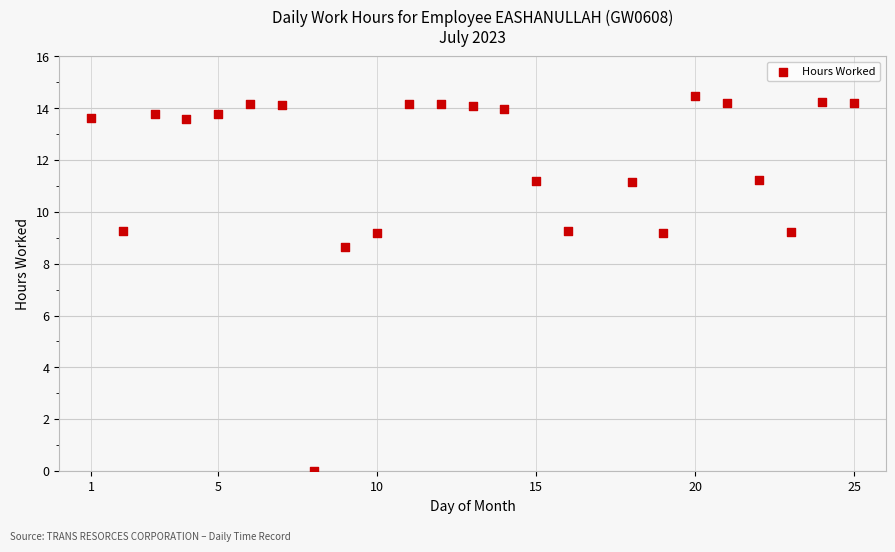

What is the range of Y values (max minus min)?

14.5